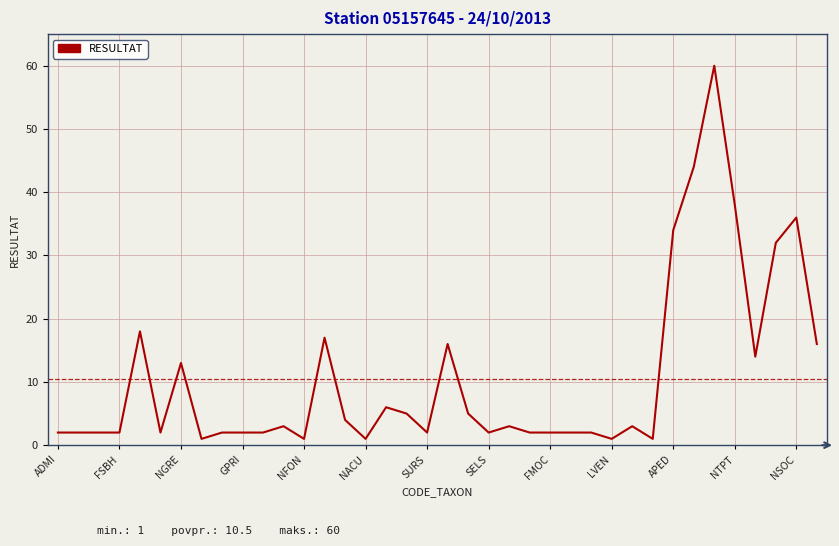

What is the difference between the maximum and minimum values?

59